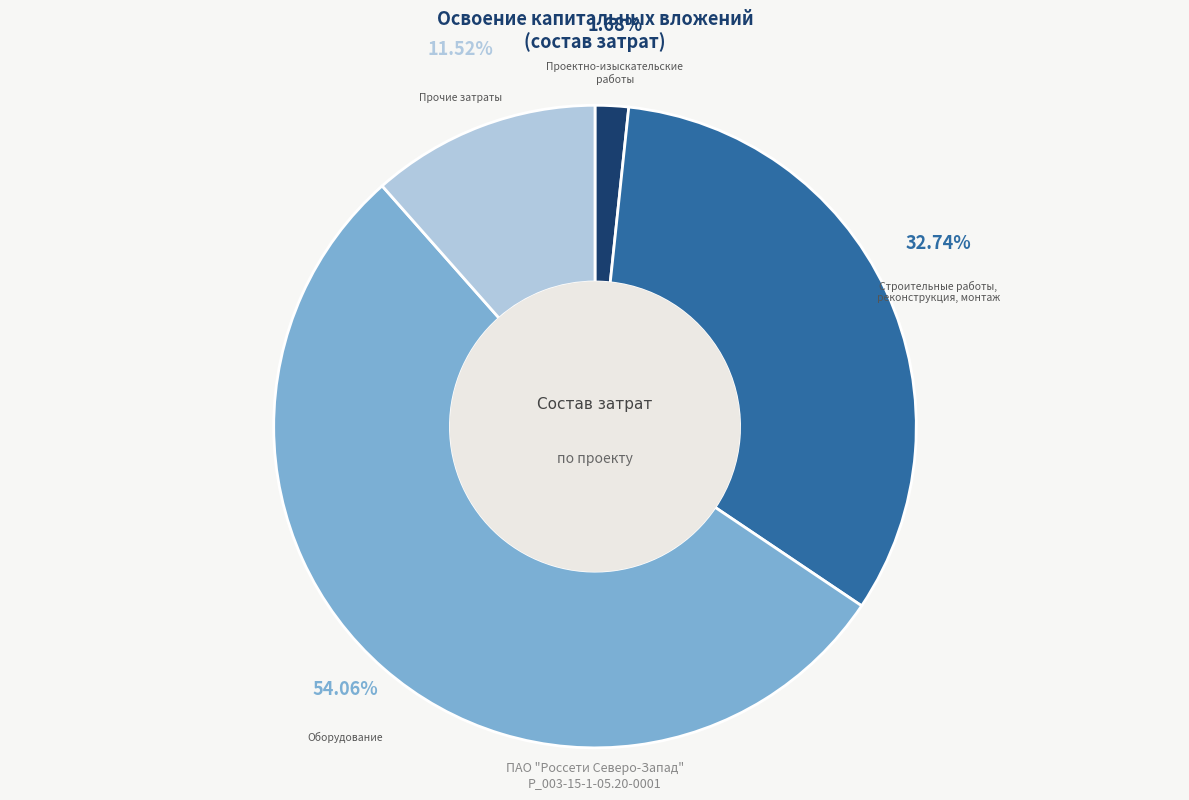

Is there any slice that represents more than half of the pie?

Yes